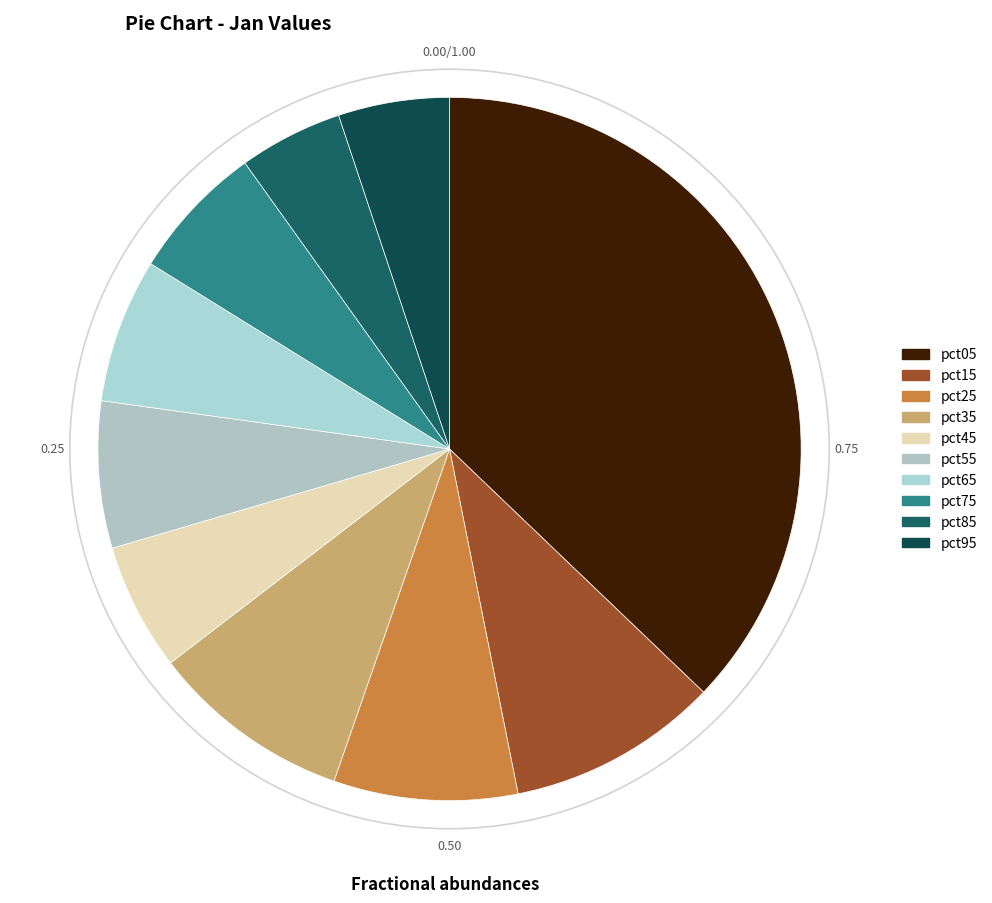

To the nearest percent, what percentage of the pie is pct35?

9%